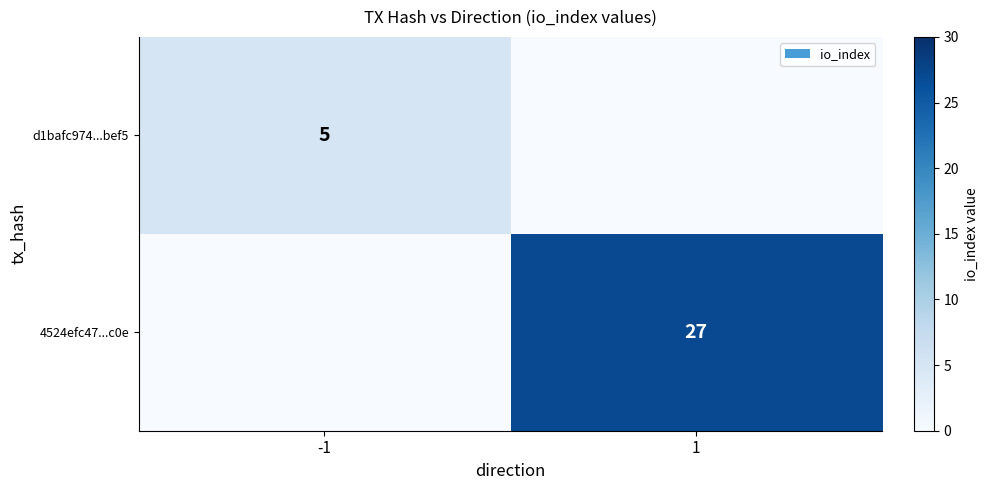

Is it true that 4524efc47...c0e equals 13 at 1?

False